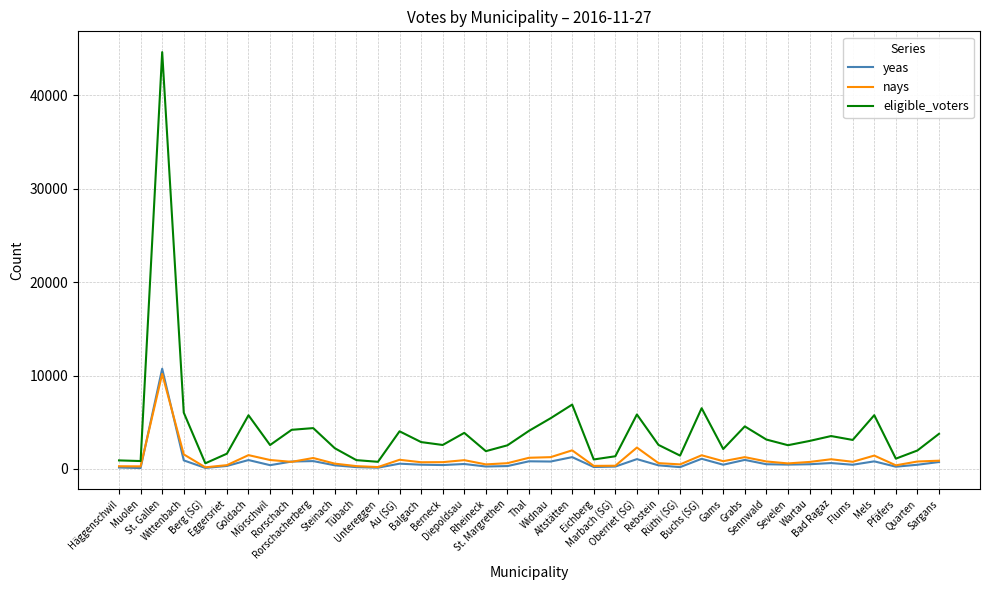

Which series has the largest range (max minus min)?

eligible_voters